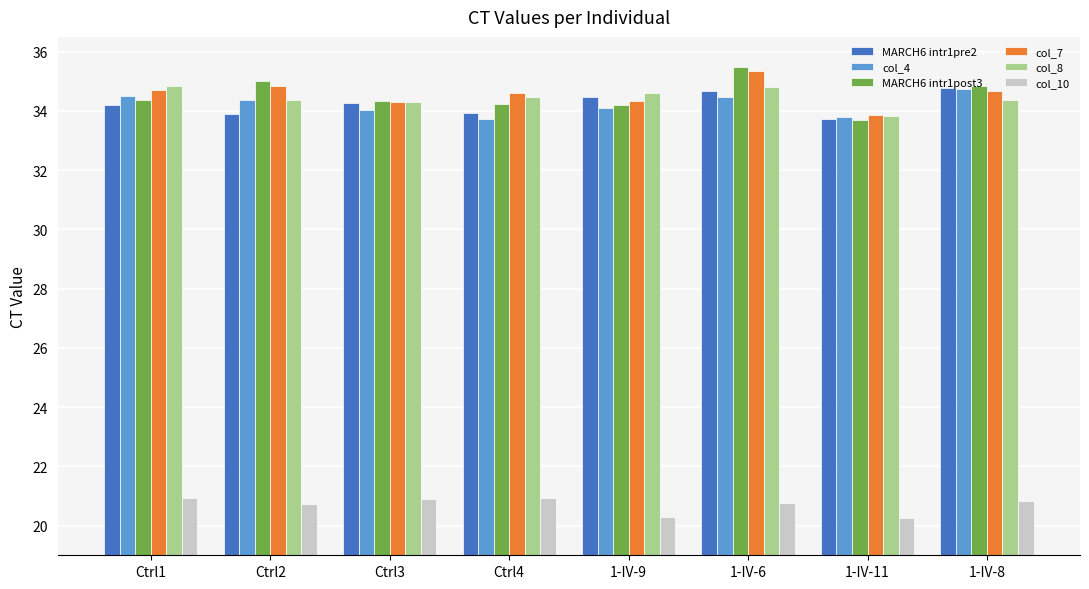

What is the highest value of the col_4 series?

34.7